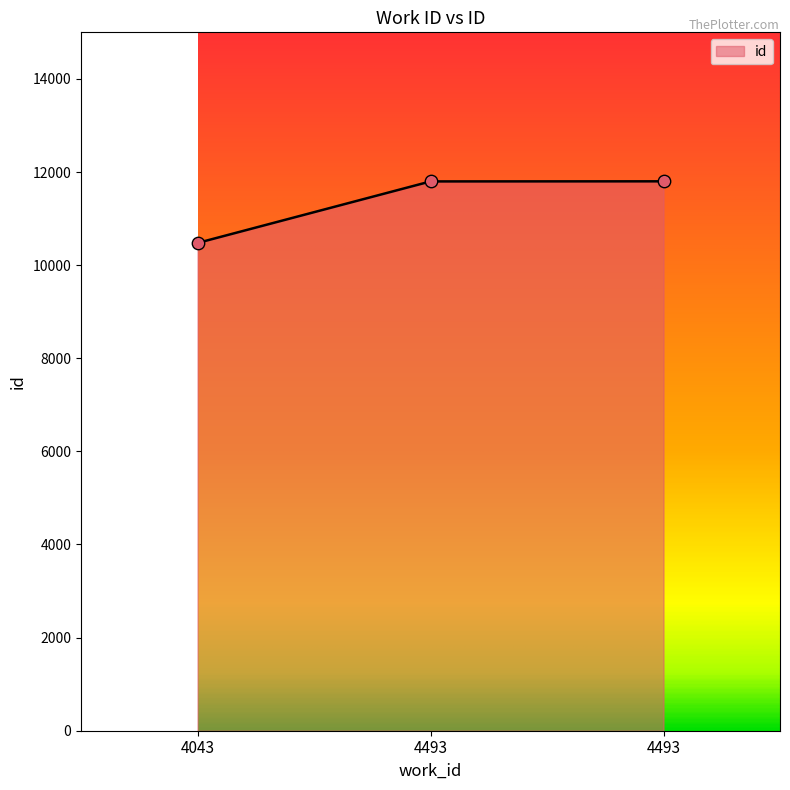

Which has a higher value, 4043 or 4493?

4493